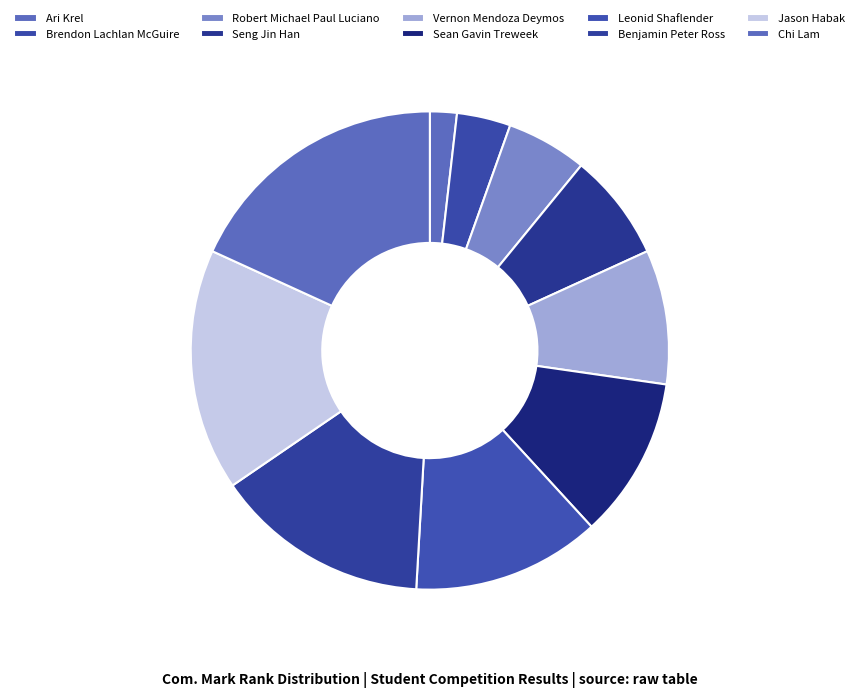

To the nearest percent, what portion does Benjamin Peter Ross represent?

15%